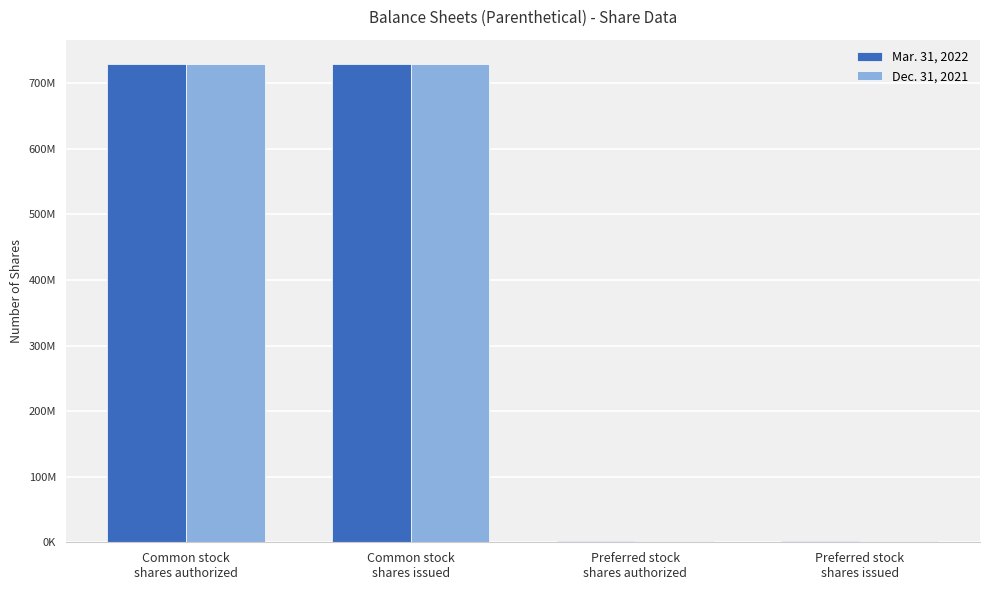

Are the bars horizontal?

No